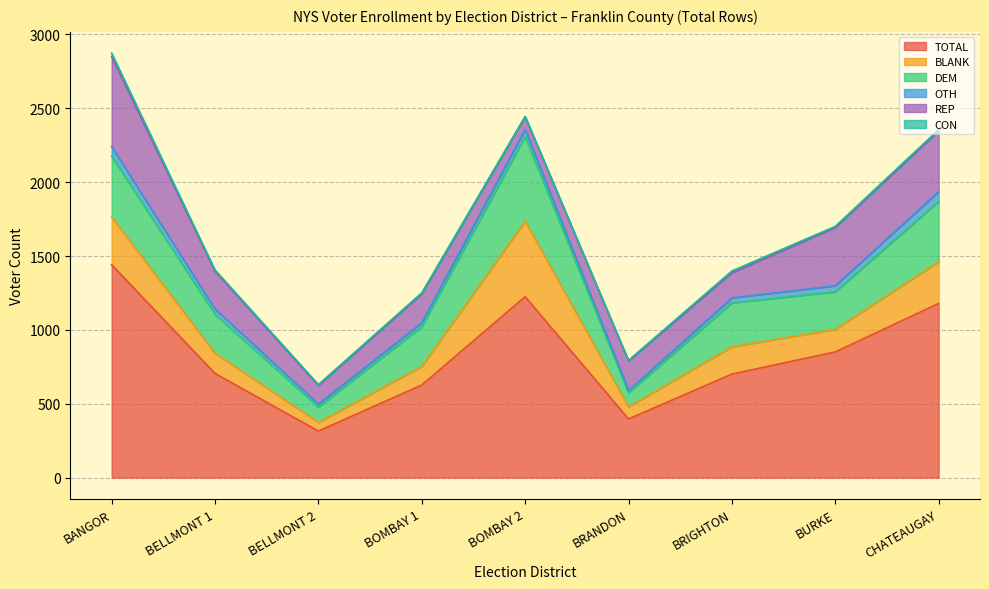

Count the number of categories in the chart.

9